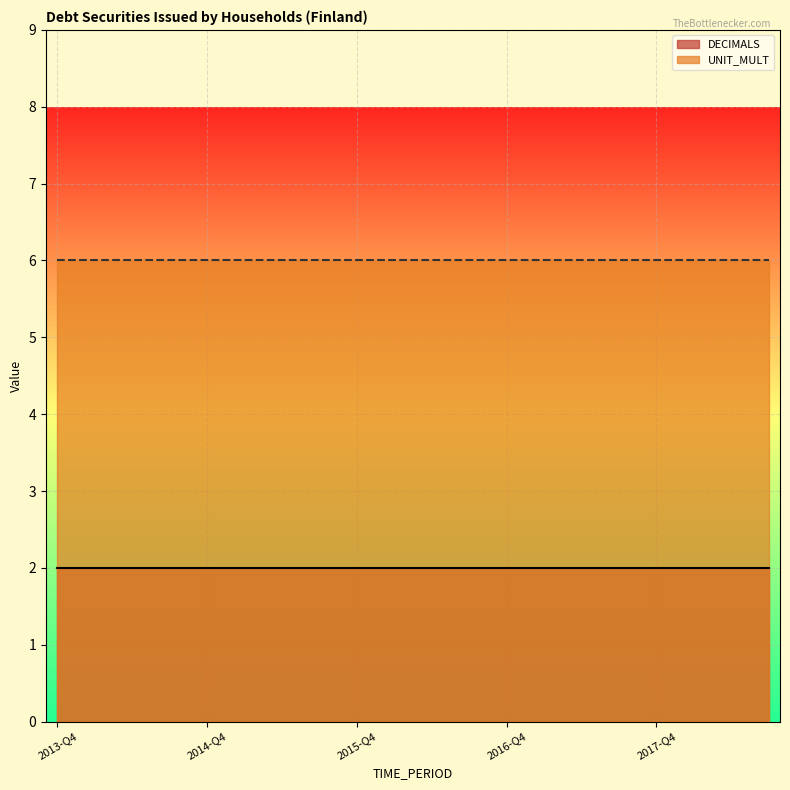

Is the value of DECIMALS at 2014-Q2 greater than the value of UNIT_MULT at 2017-Q3?

No